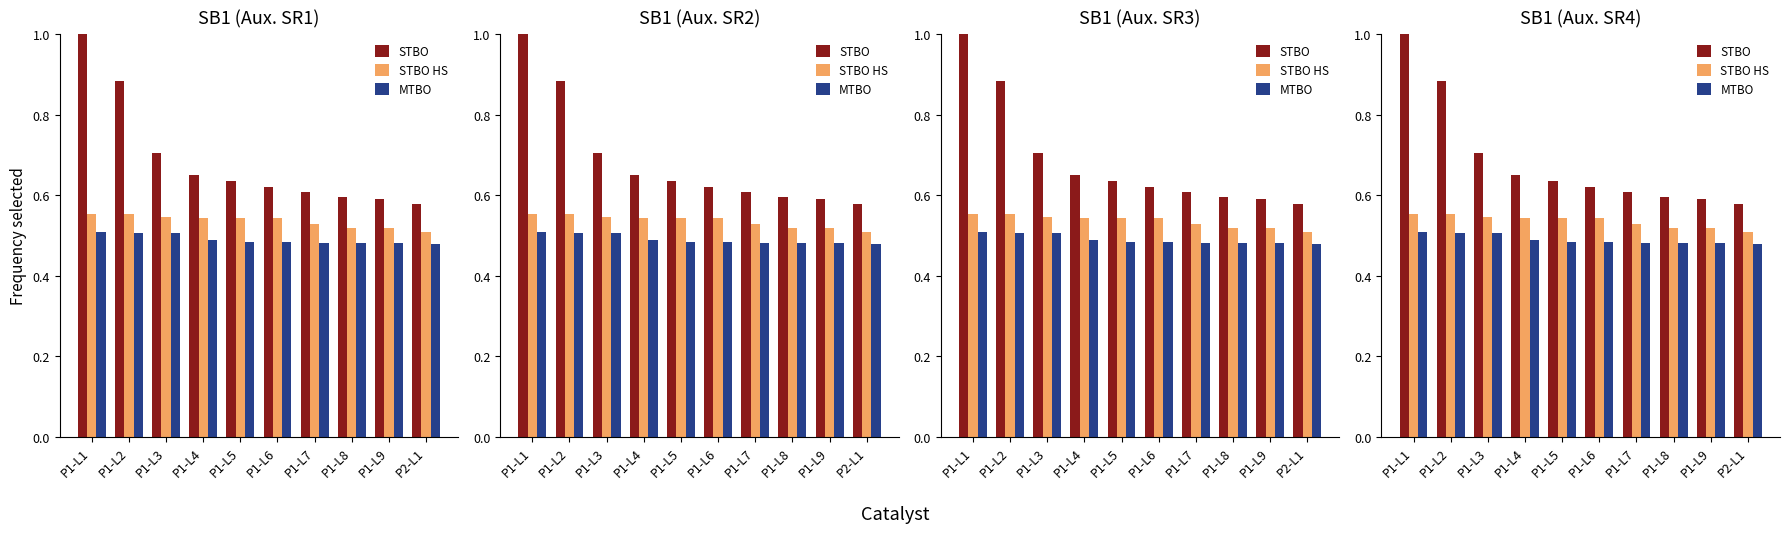

How many MTBO values are between 0 and 1?

10